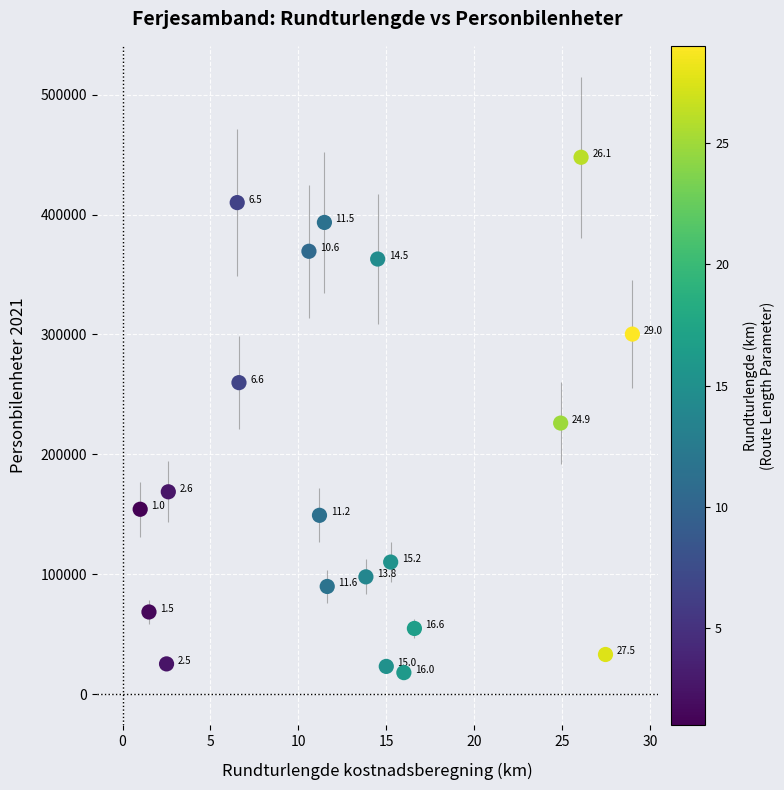

What Y value in the scatter plot is closest to 232903?

226115